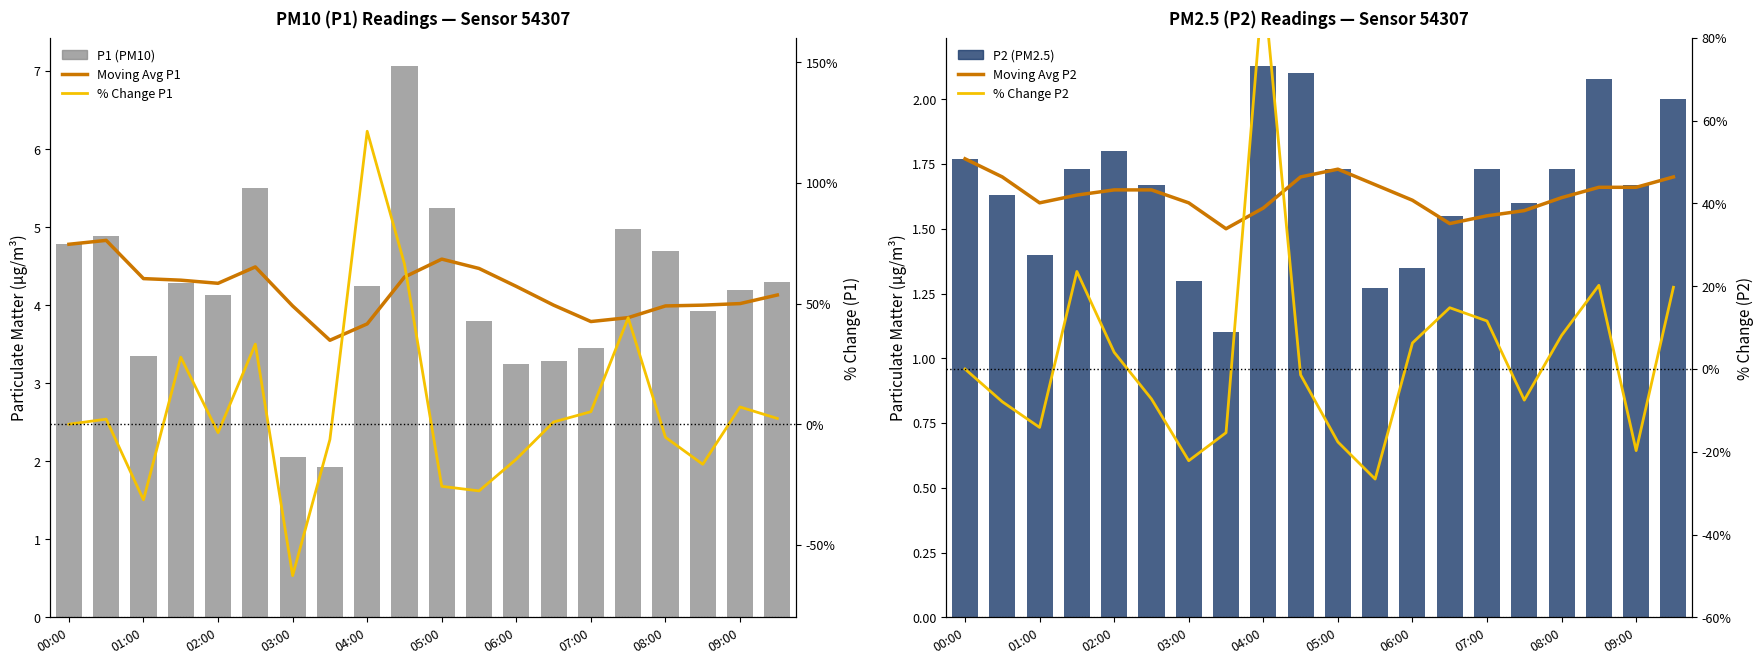

What is the approximate value of % Change P2 at 19?

19.8